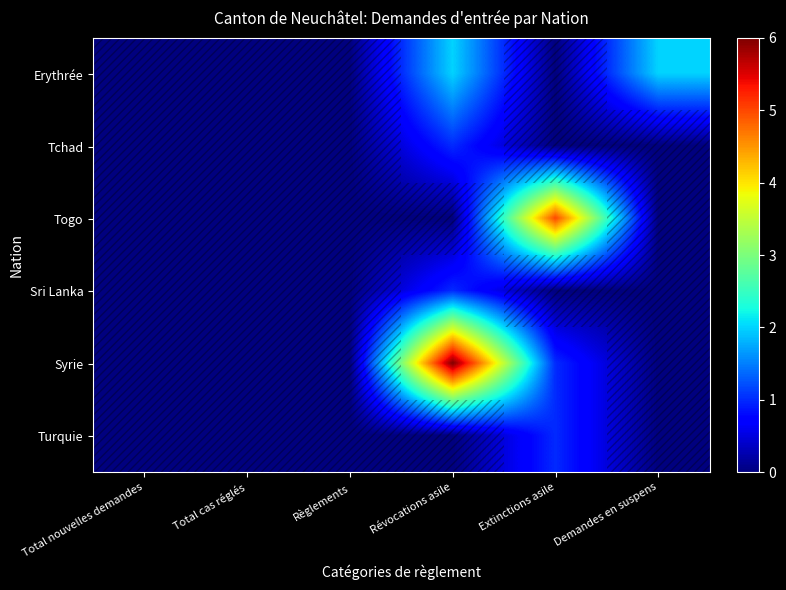

Which series has the widest spread of values?

Syrie